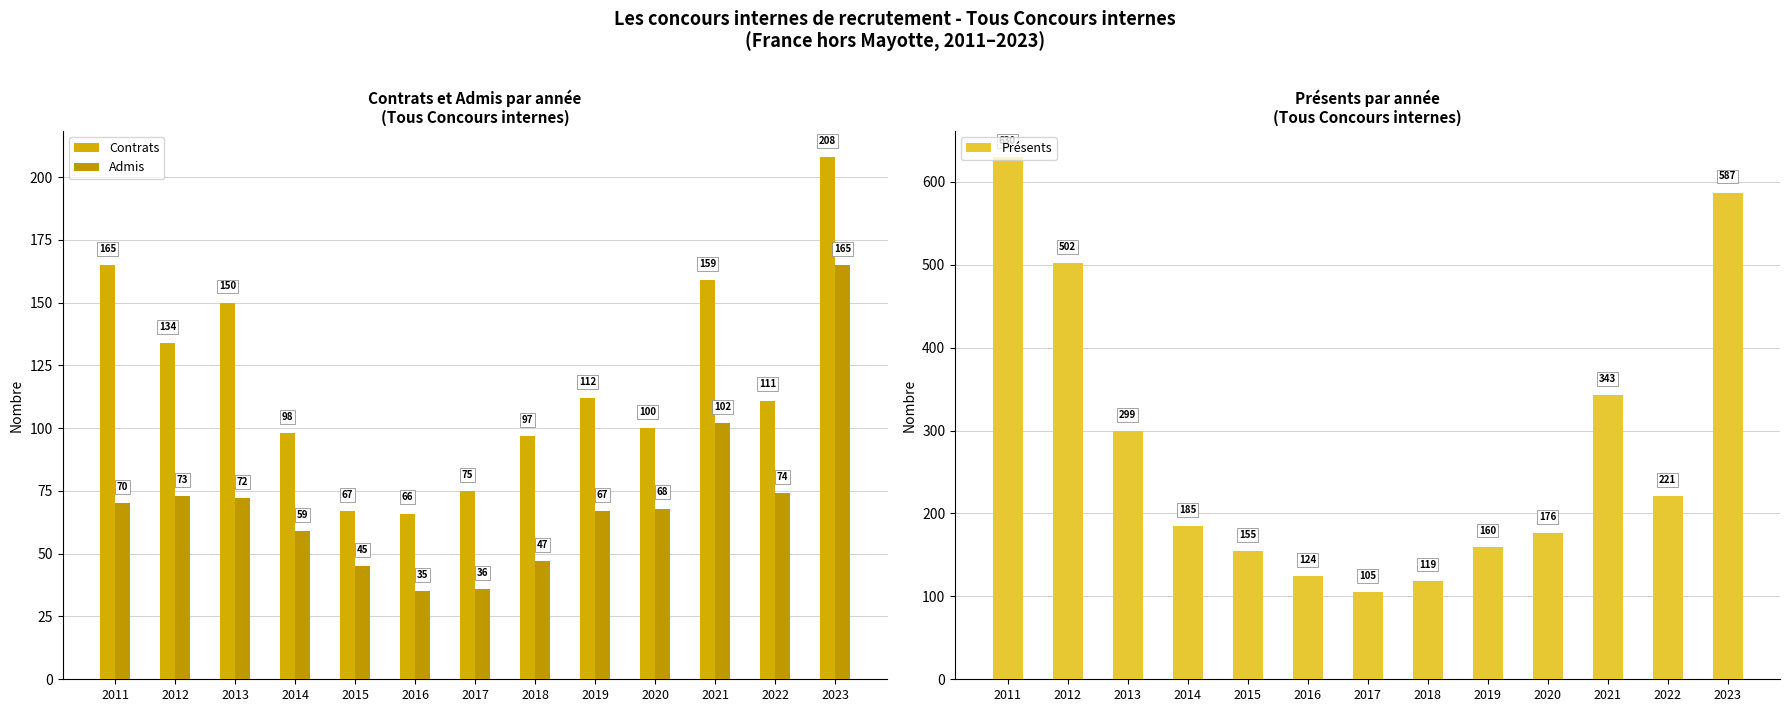

At how many categories does at least one series exceed 156?

9